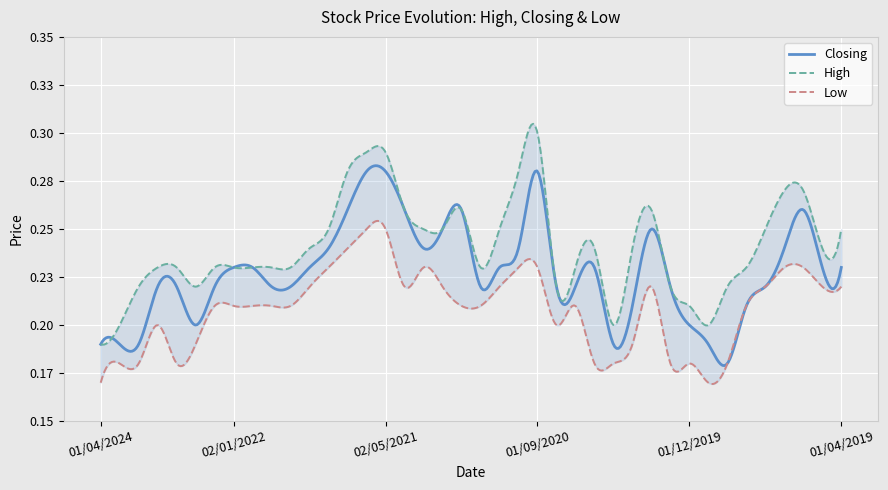

How many lines are shown in the chart?

3